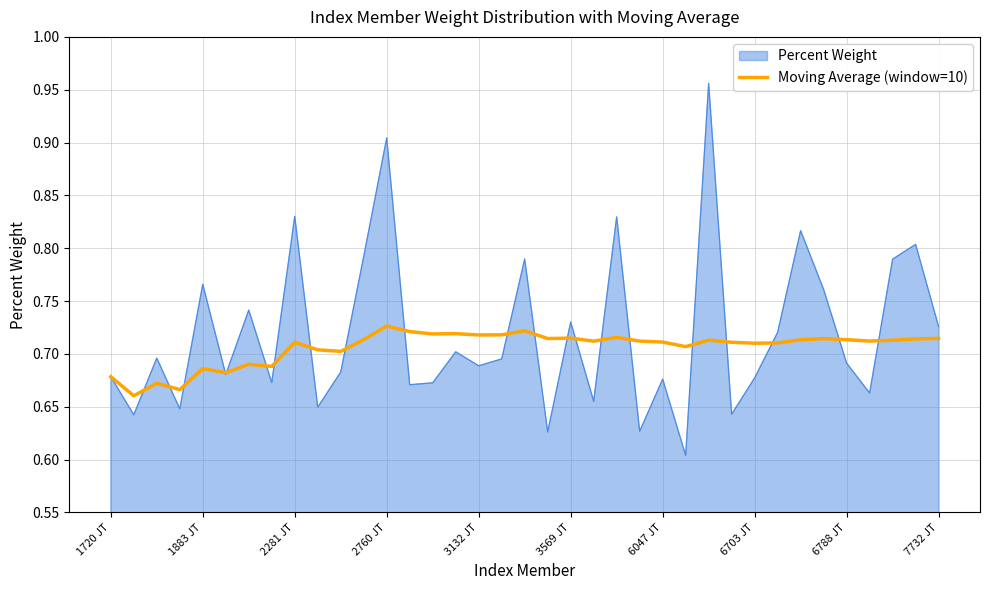

Which series has the widest spread of values?

Percent Weight